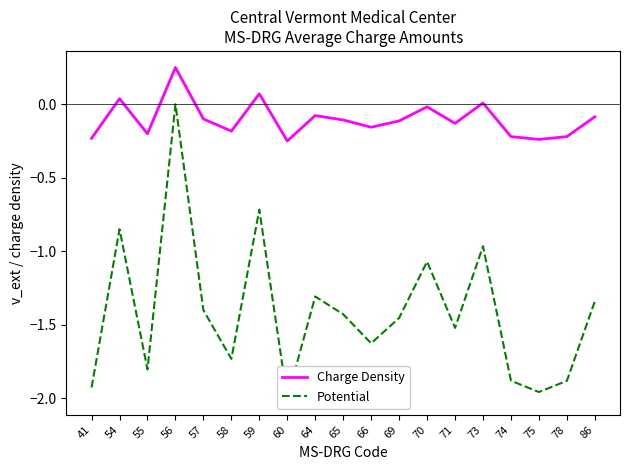

Is it true that Potential equals -2.4 at 74?

False